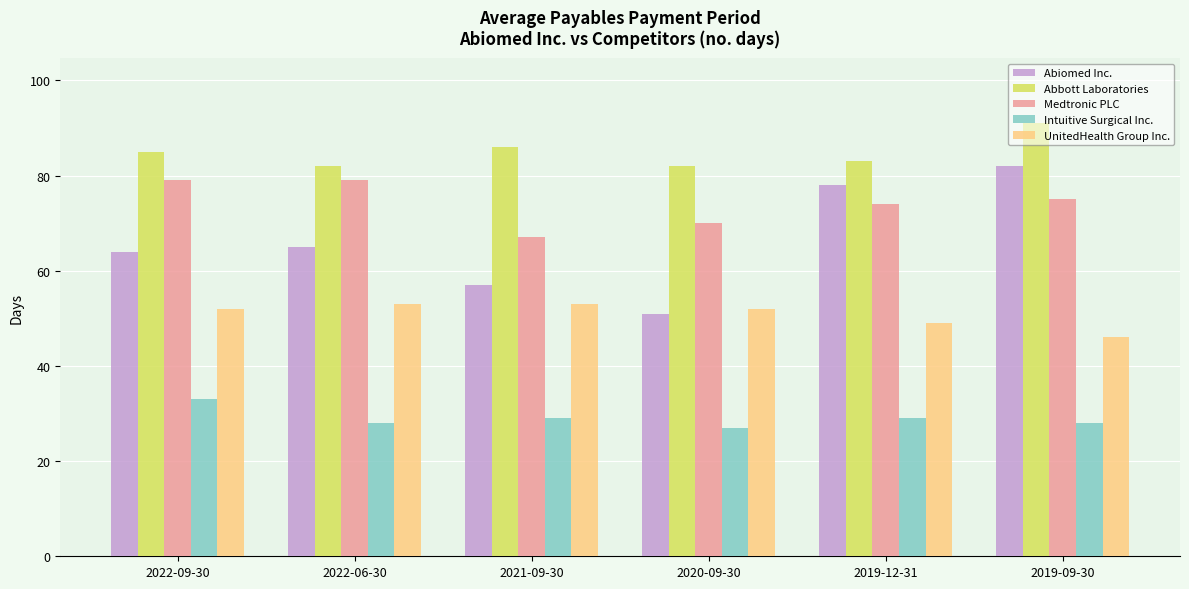

How many bars are there in total?

30